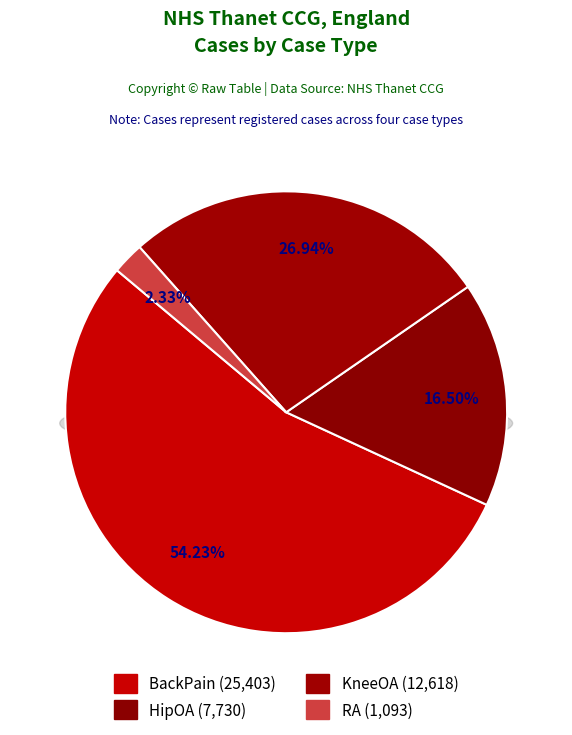

What is the change in value from HipOA to KneeOA?

+4888